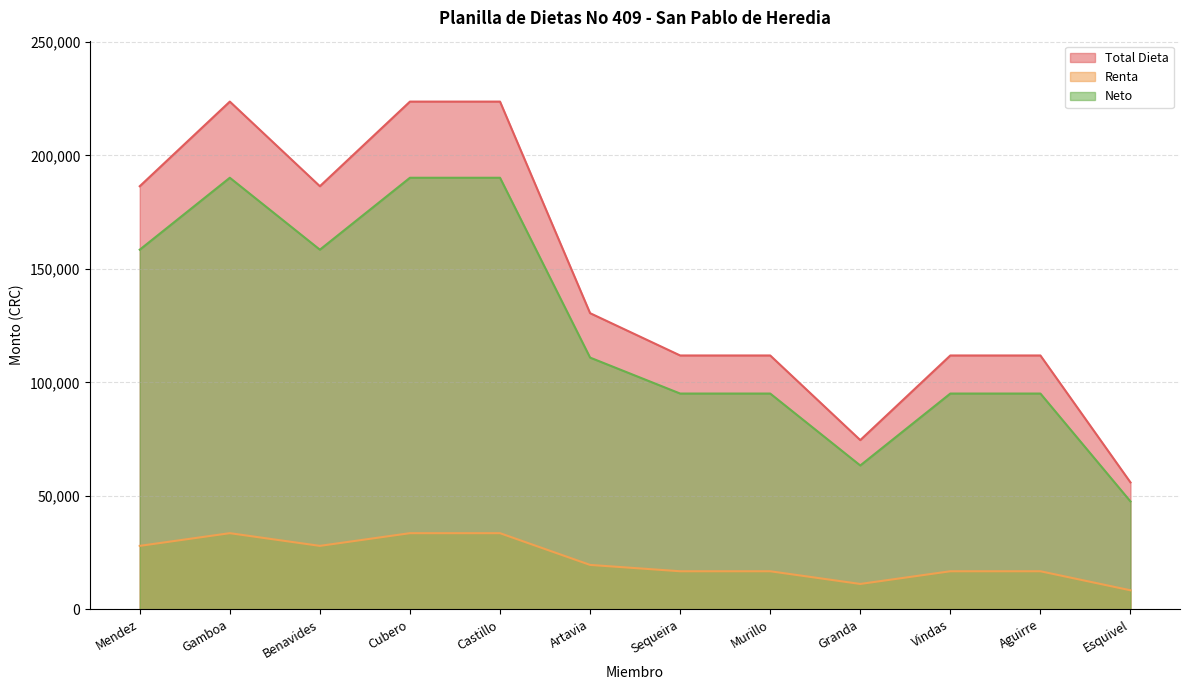

Is it true that Total Dieta equals 186380.0 at Mendez?

True